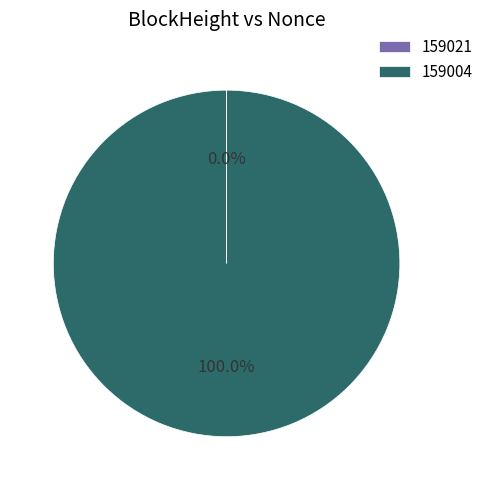

What is the largest slice in the pie chart?

159004